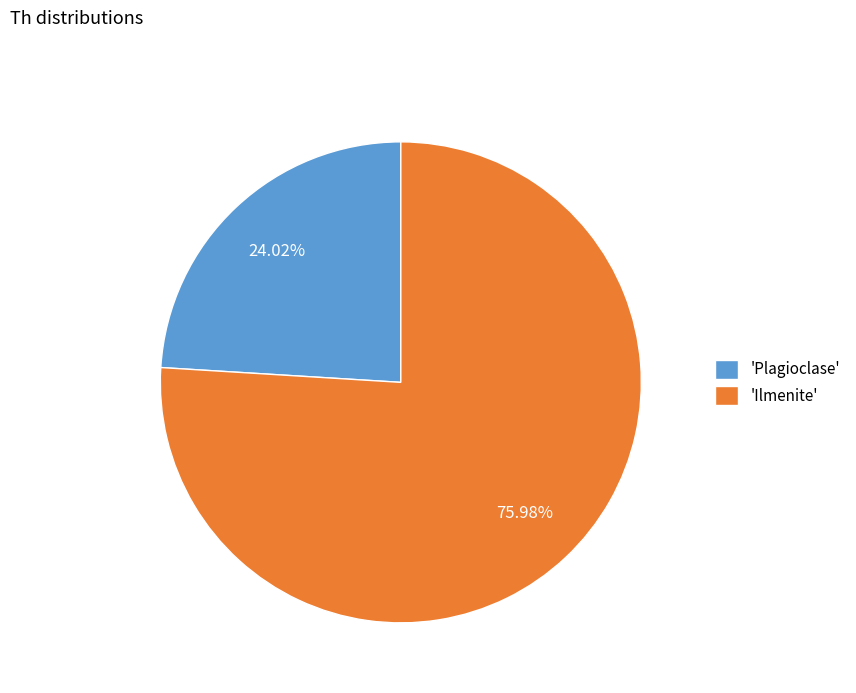

Do 'Plagioclase' and 'Ilmenite' together represent more than half of the pie?

Yes